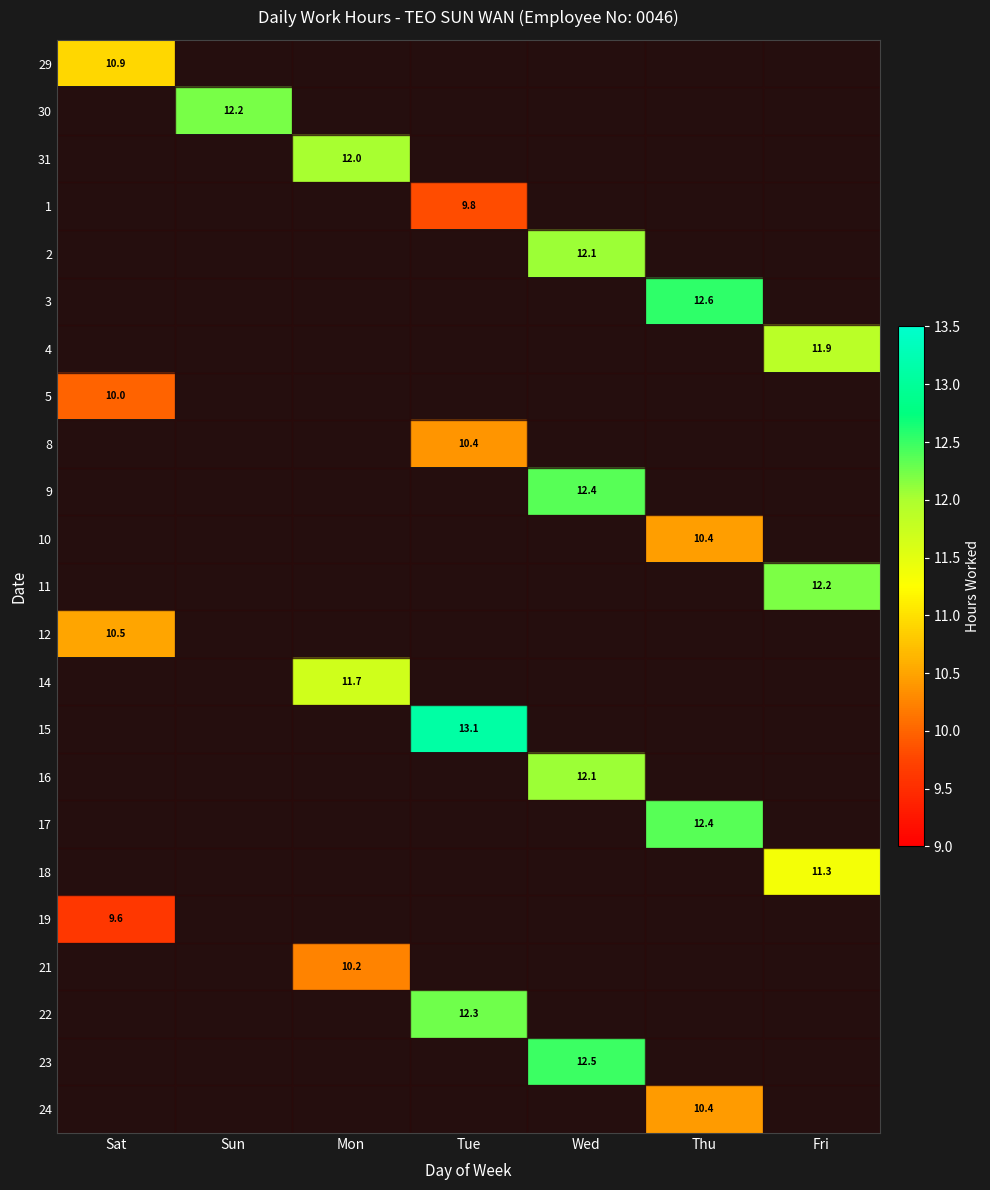

Which category has the highest value in the 17 series?

Thu